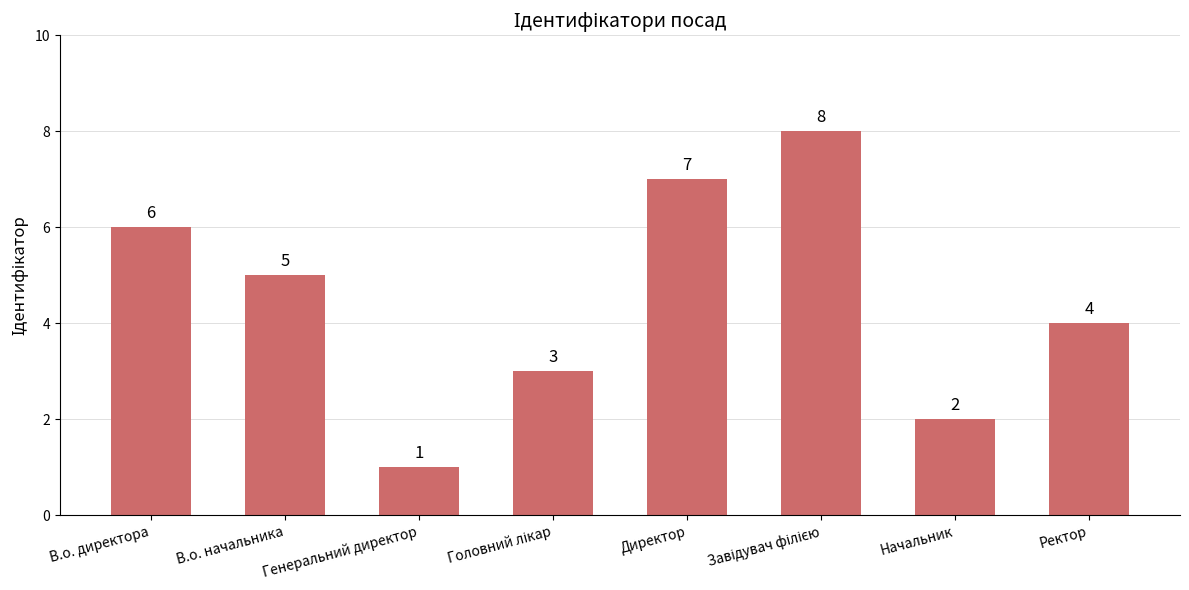

Which category has the lowest value across all series?

Генеральний директор